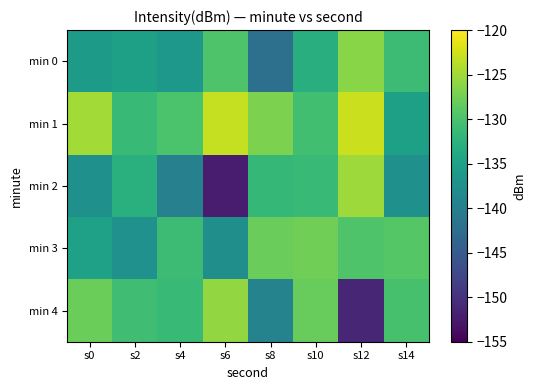

Which has a higher value, s12 or s4?

s12